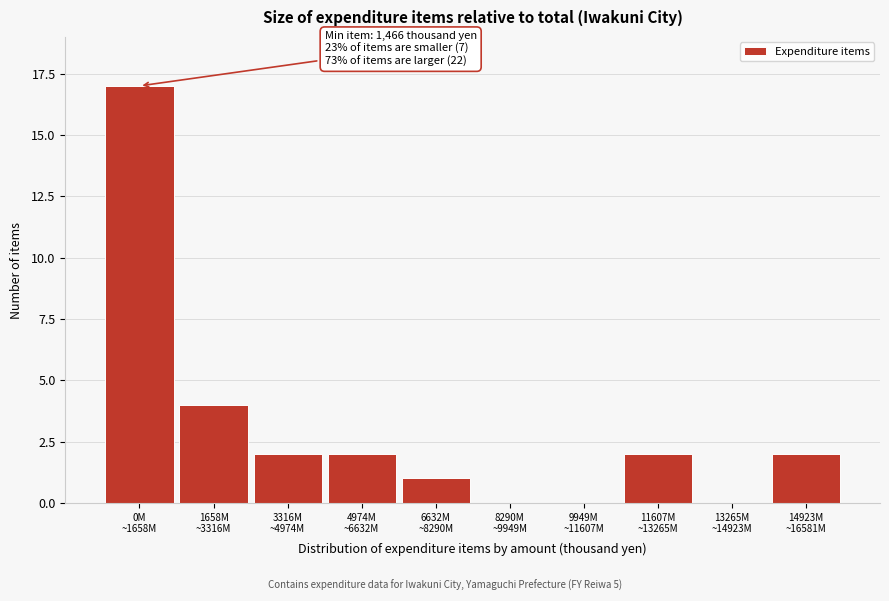

What is the sum of all values?

30